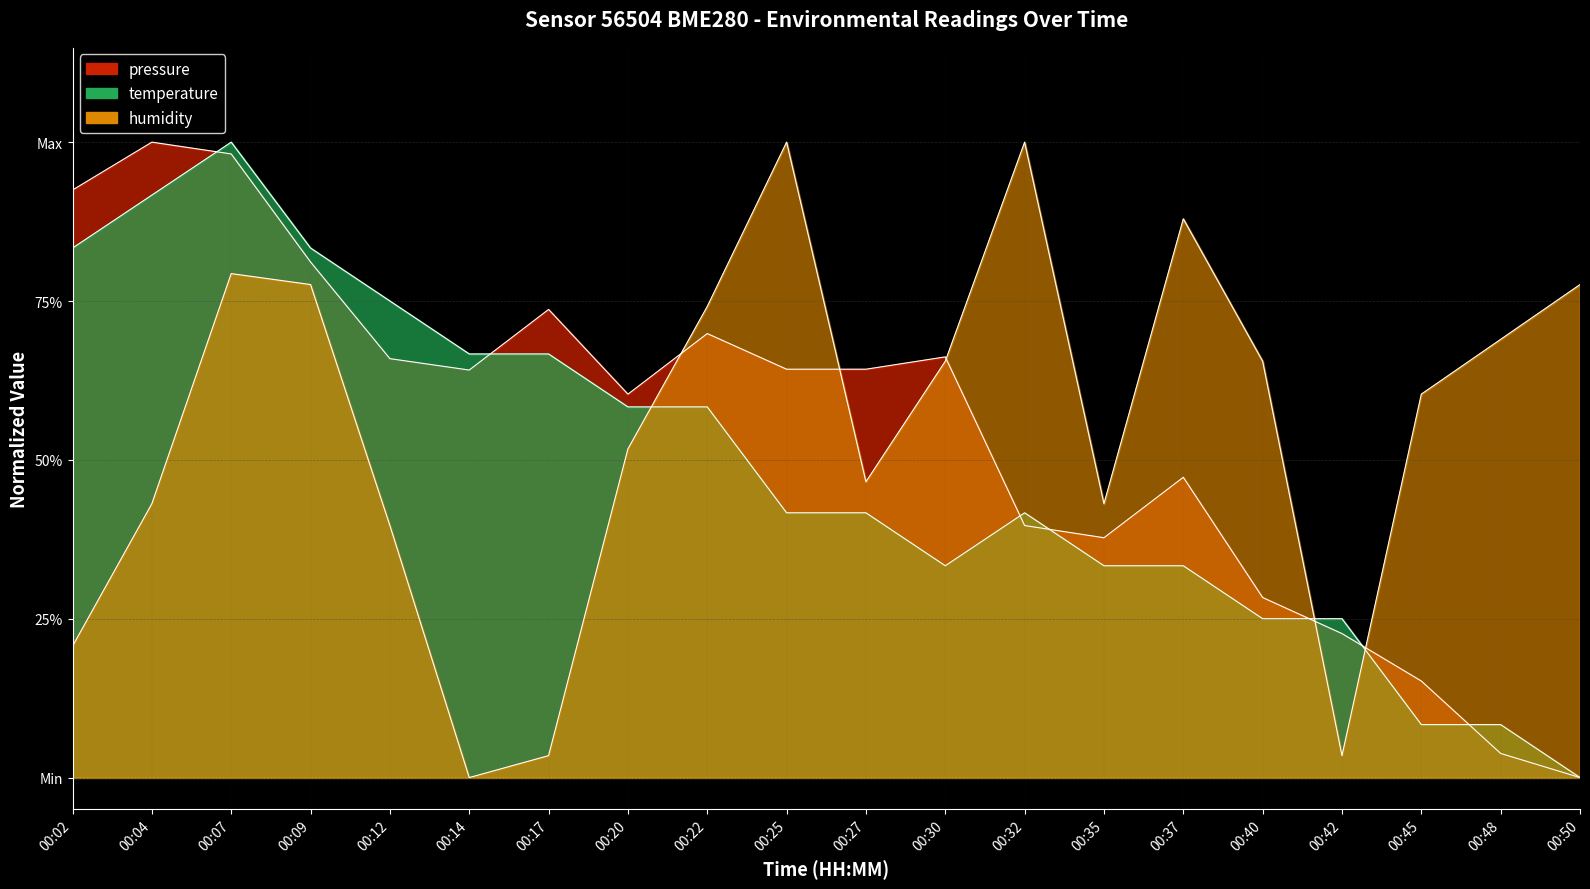

Which series has the largest total across all categories?

humidity